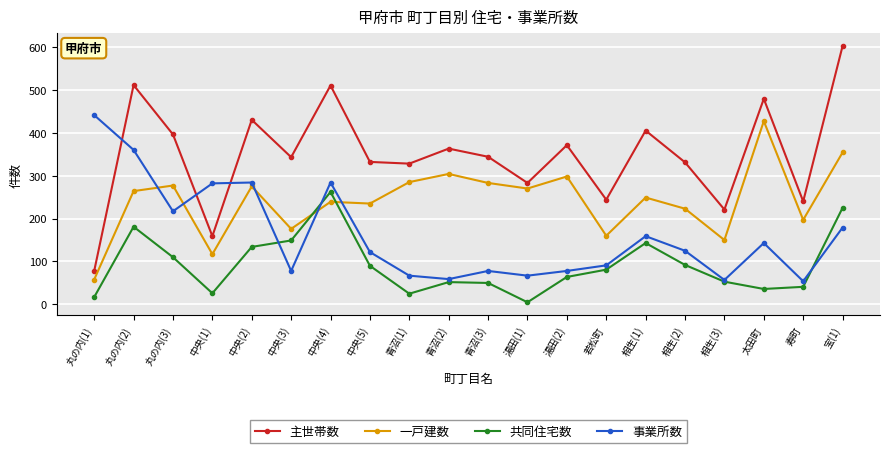

Which series has the largest range (max minus min)?

主世帯数